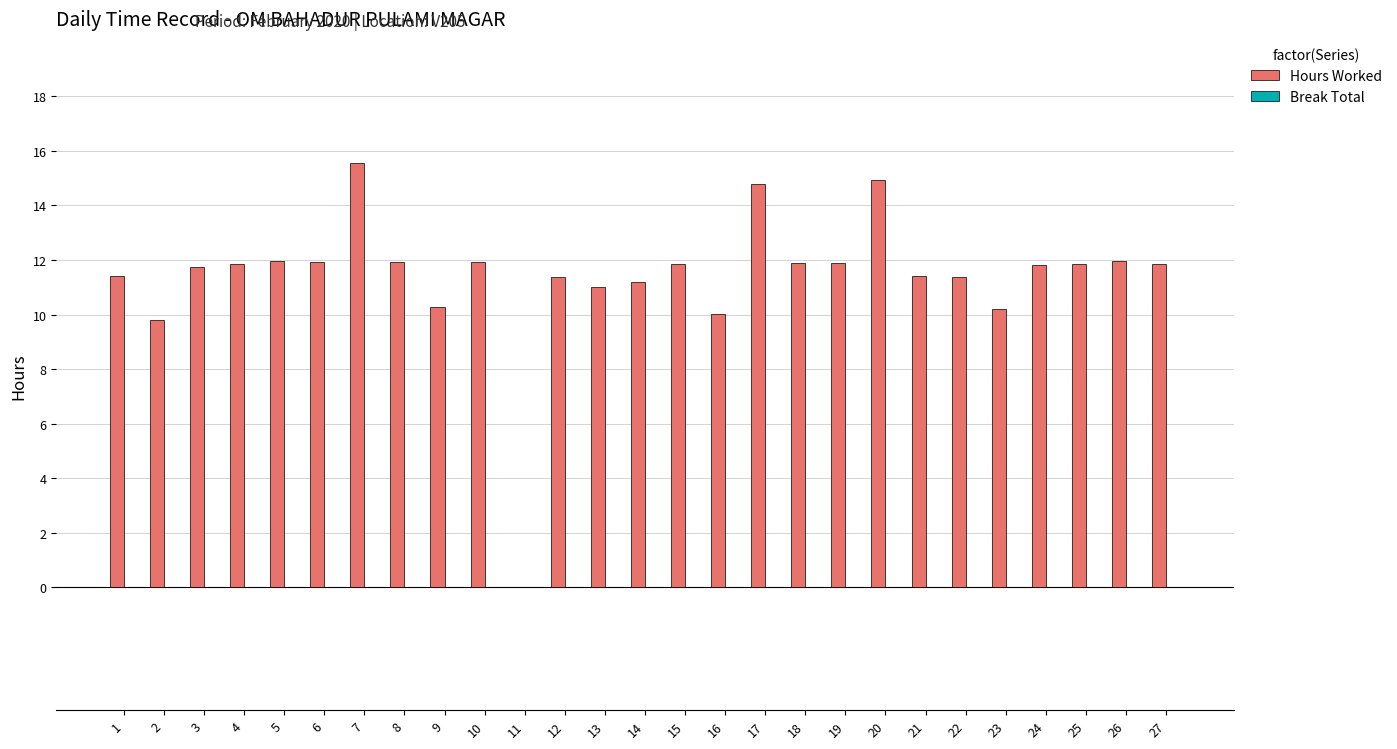

What is the sum of the values at 9 and 8?

22.2